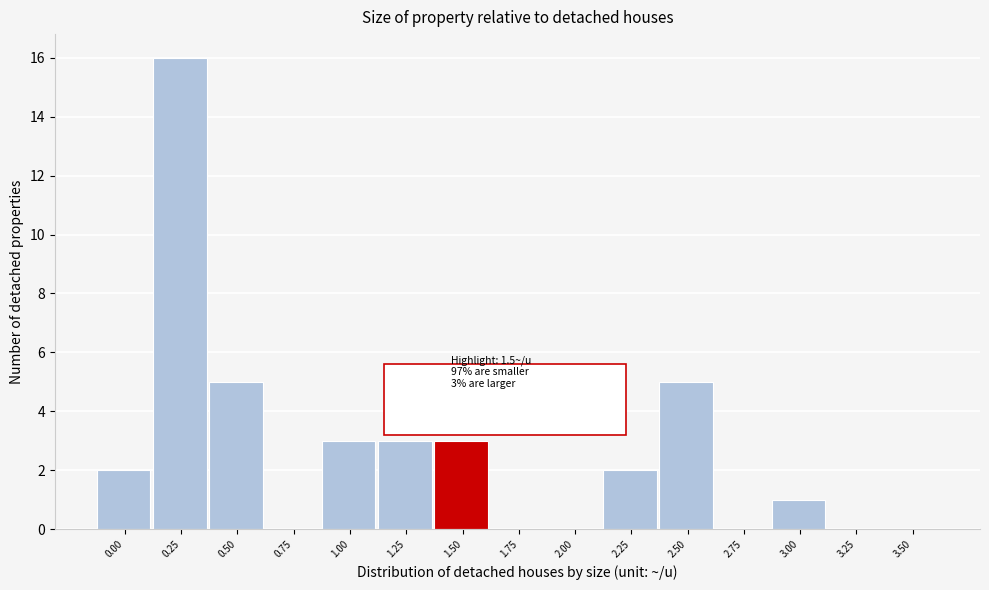

Reading left to right, extract all data points from this chart.

0.00=2	0.25=16	0.50=5	0.75=0	1.00=3	1.25=3	1.50=3	1.75=0	2.00=0	2.25=2	2.50=5	2.75=0	3.00=1	3.25=0	3.50=0